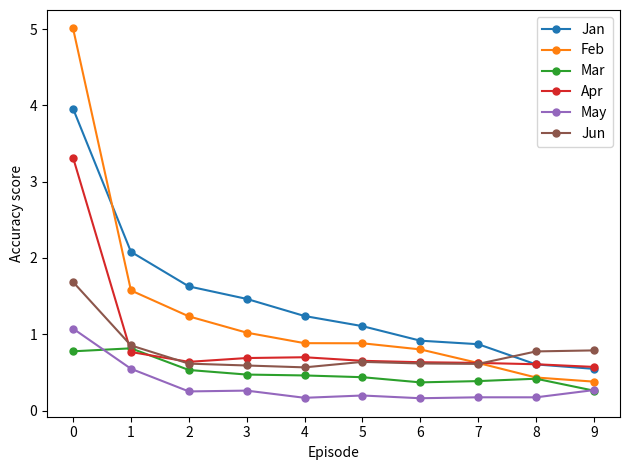

Which series has the widest spread of values?

Feb